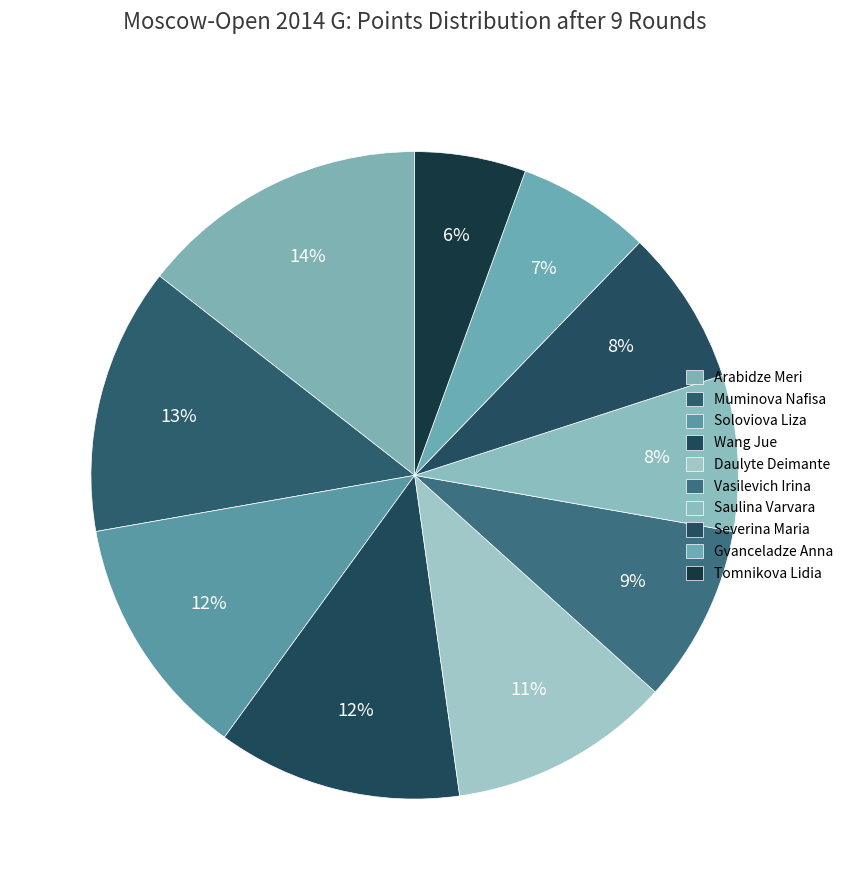

What is the largest slice in the pie chart?

Arabidze Meri